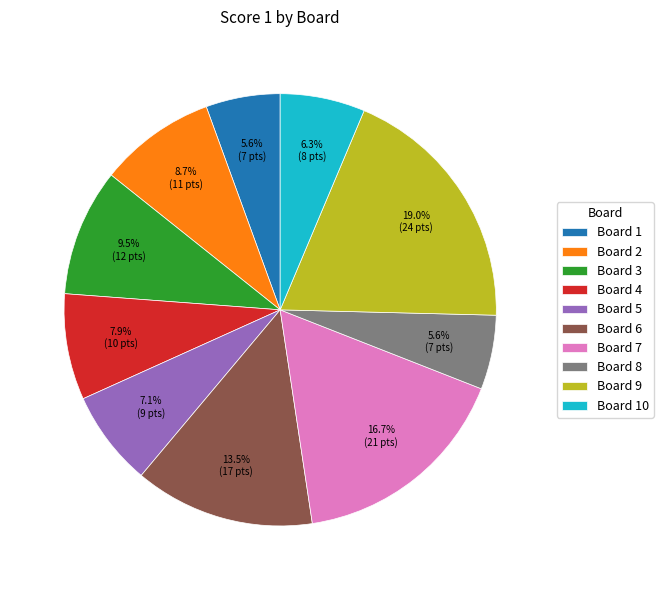

What percentage is the Board 5 slice, to the nearest percent?

7%